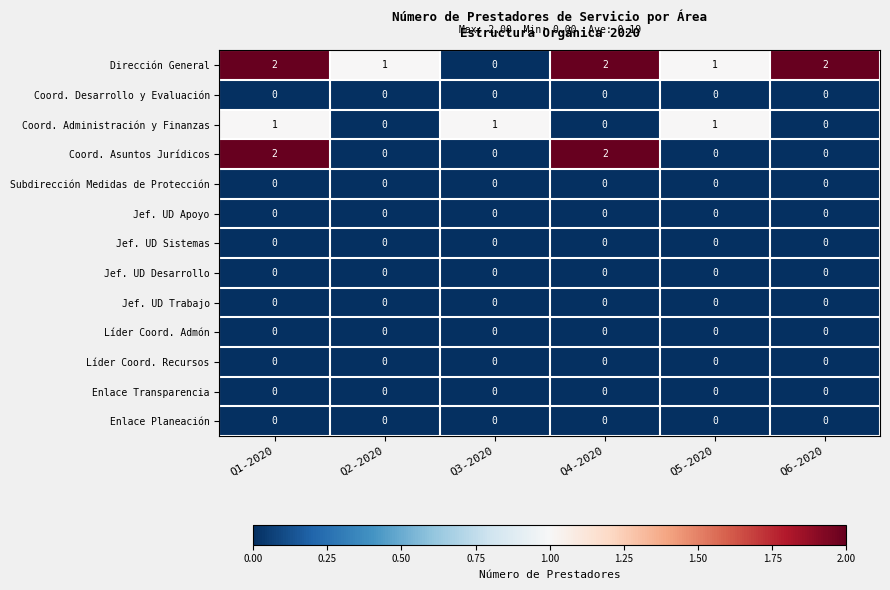

How many distinct data groups are displayed?

13